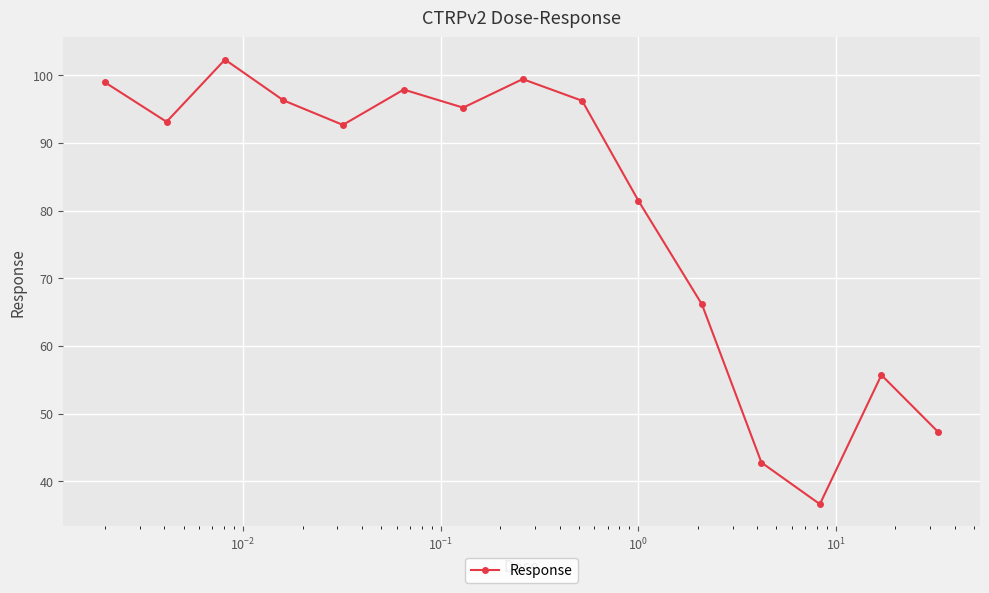

What is the value of the 2nd point from the left?

93.1